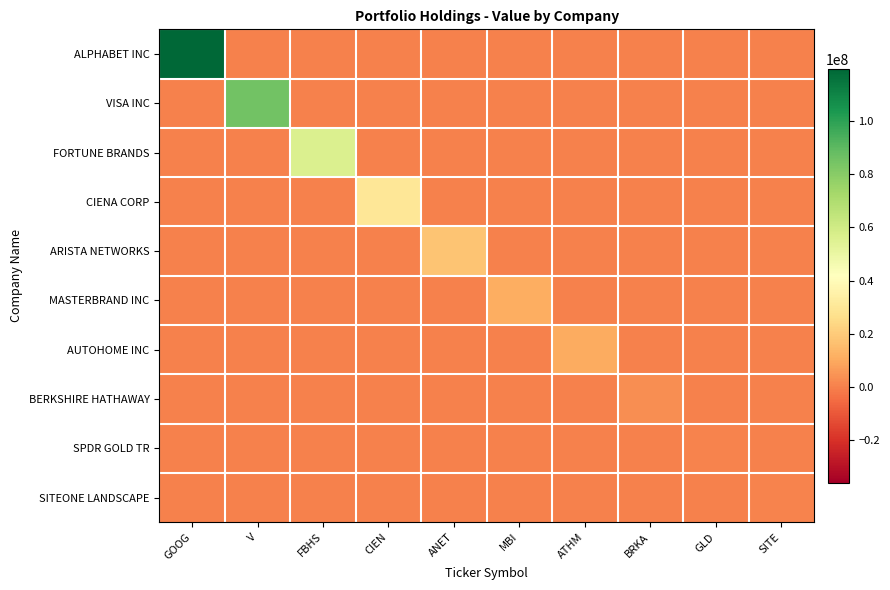

What is the total value across all series at FBHS?

55972469